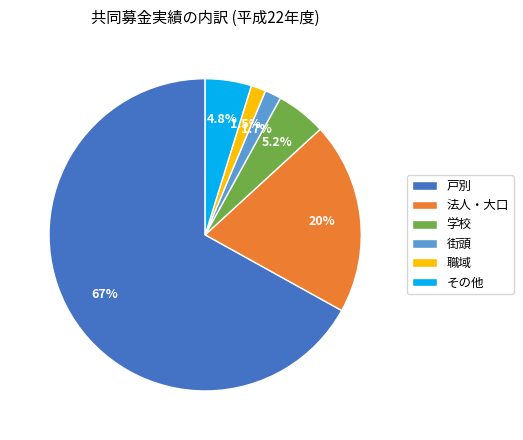

What portion of the pie excludes 職域?

98.5%